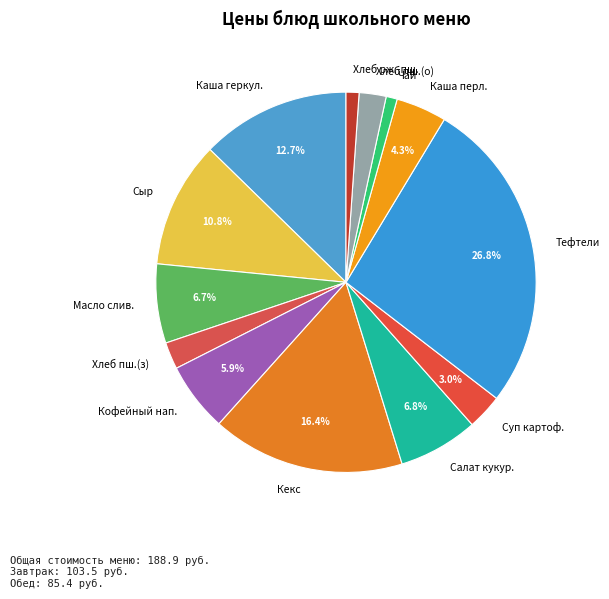

How much of the chart is everything except Кекс?

83.6%